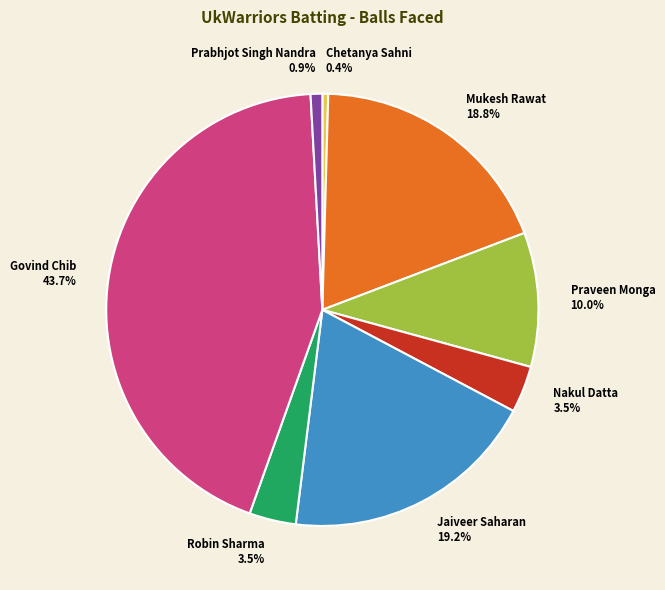

How many segments does this pie chart have?

8